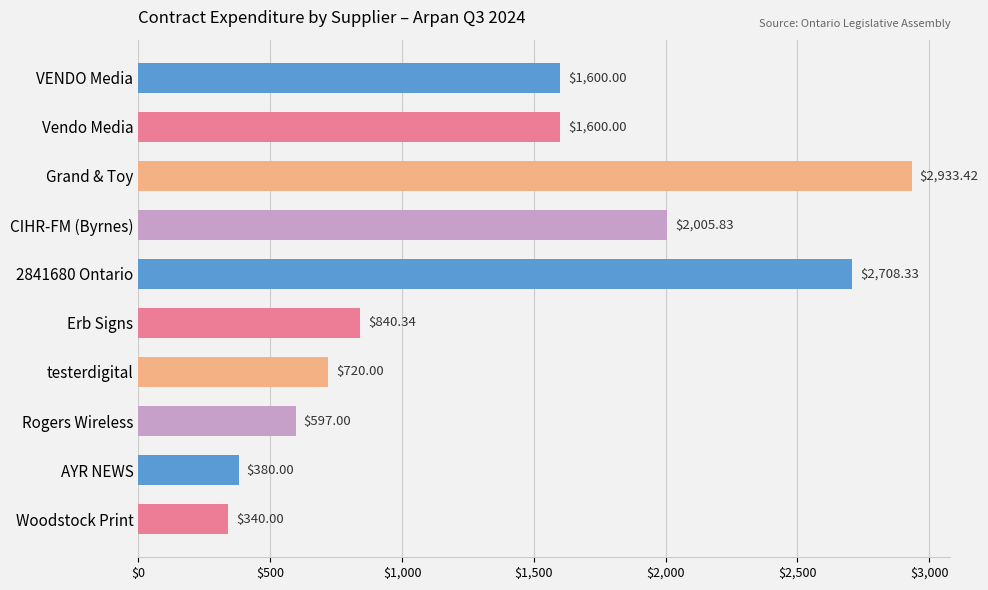

Which has a higher value, AYR NEWS or CIHR-FM (Byrnes)?

CIHR-FM (Byrnes)